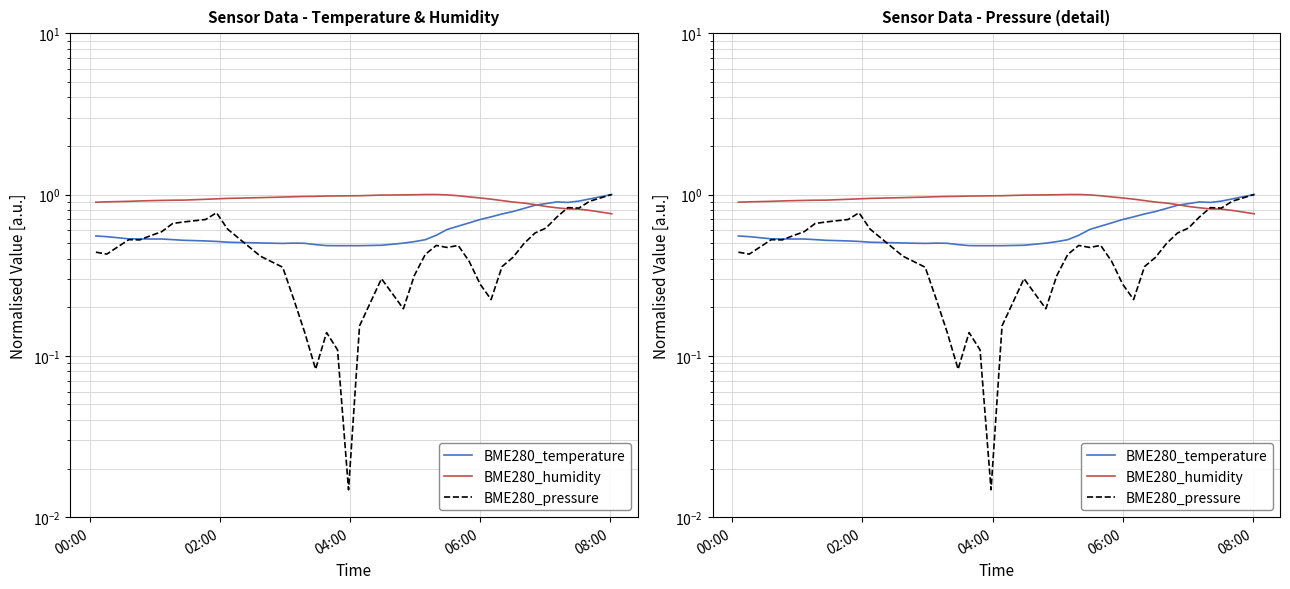

What is the maximum value for BME280_temperature?

1.0